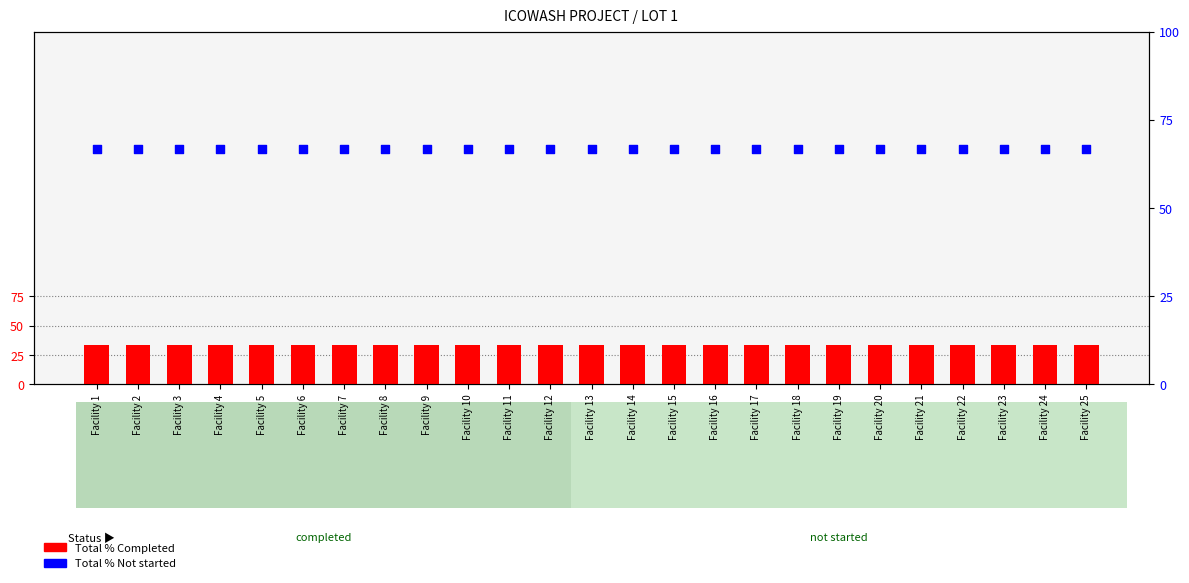

Which series contains the highest Y value?

Total % Not started